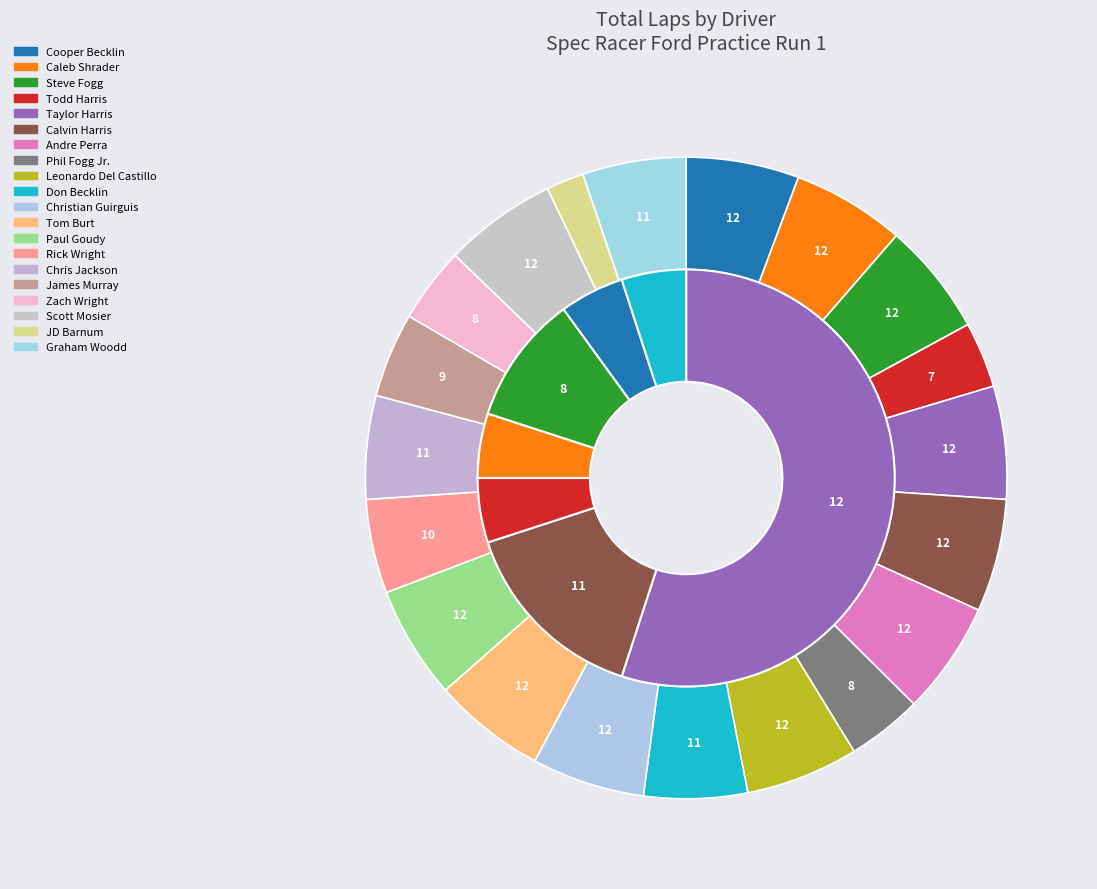

Is Calvin Harris the majority of the pie?

No